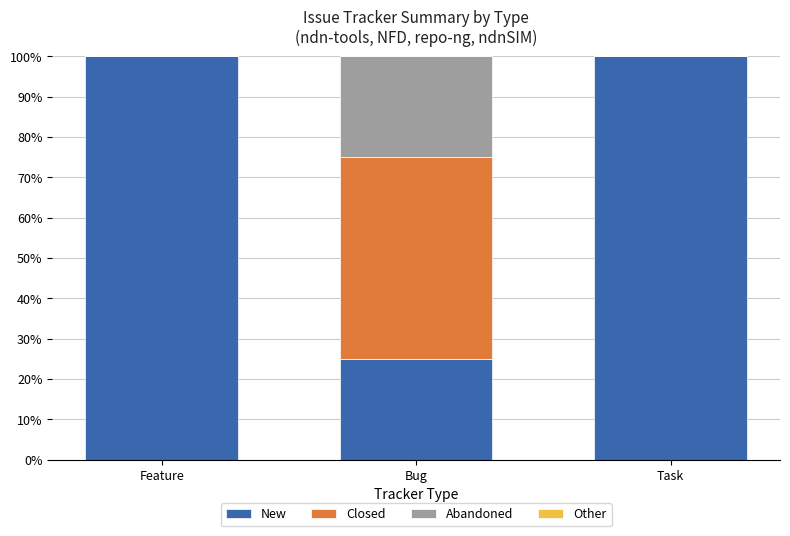

The value of New at Feature is 100. True or false?

True